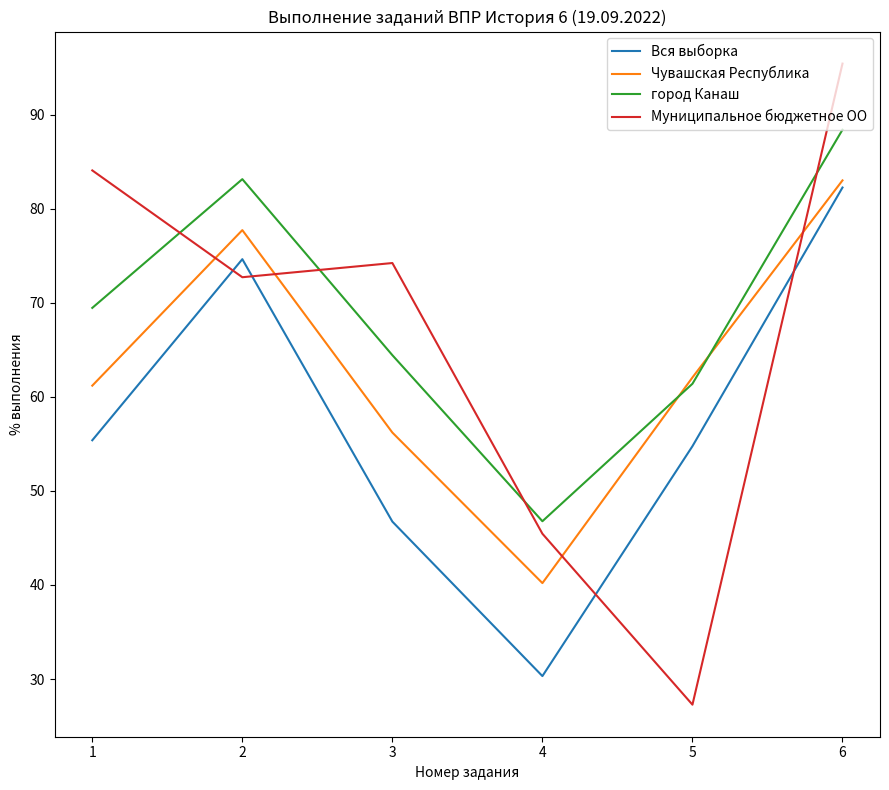

What are all the series names shown in the legend?

Вся выборка, Чувашская Республика, город Канаш, Муниципальное бюджетное ОО